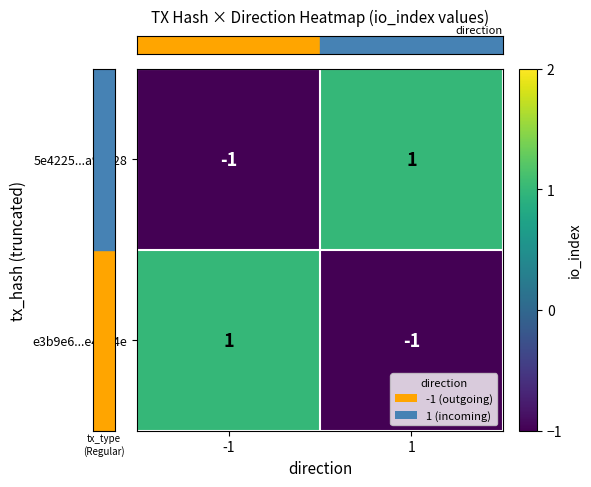

At 1, list the series in order from largest to smallest.

5e4225...a98628, e3b9e6...e4b14e